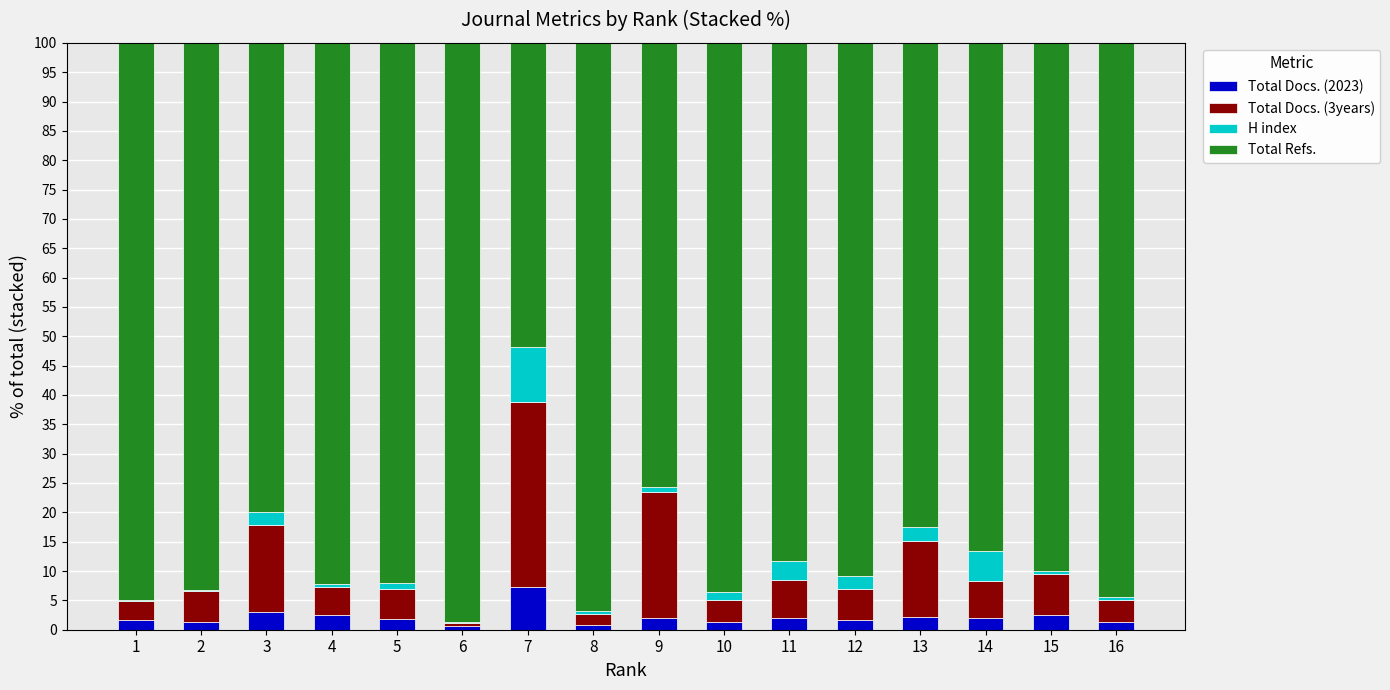

What are all the series names shown in the legend?

Total Docs. (2023), Total Docs. (3years), H index, Total Refs.